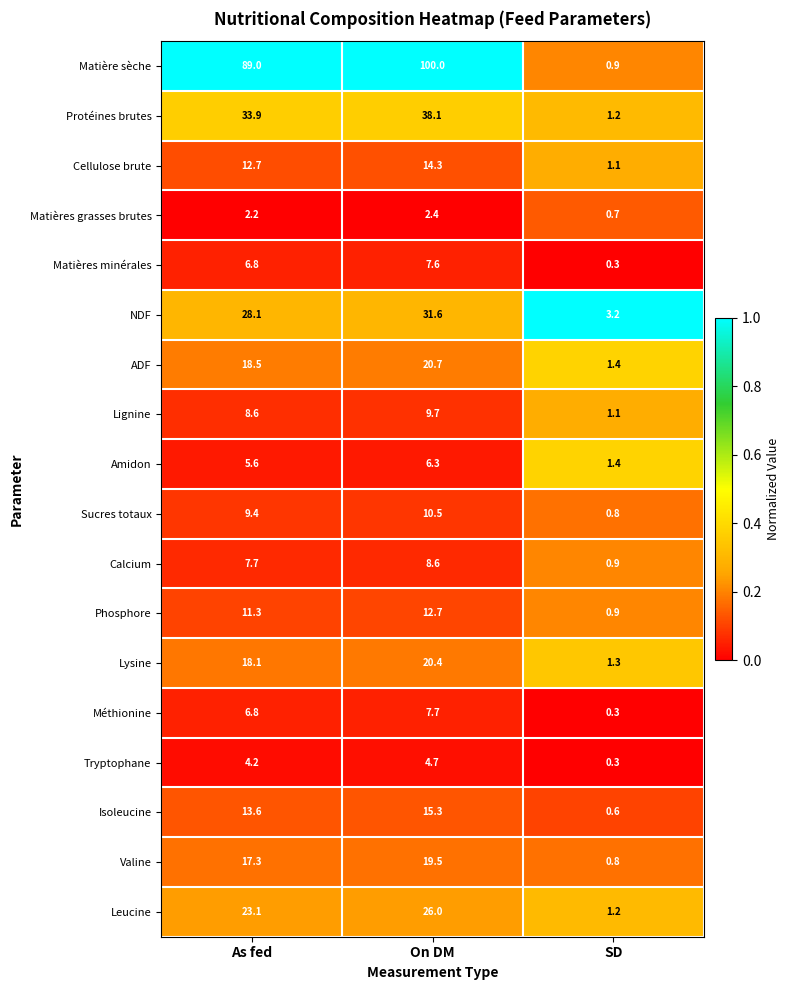

What is the difference between the Amidon values at SD and As fed?

4.2